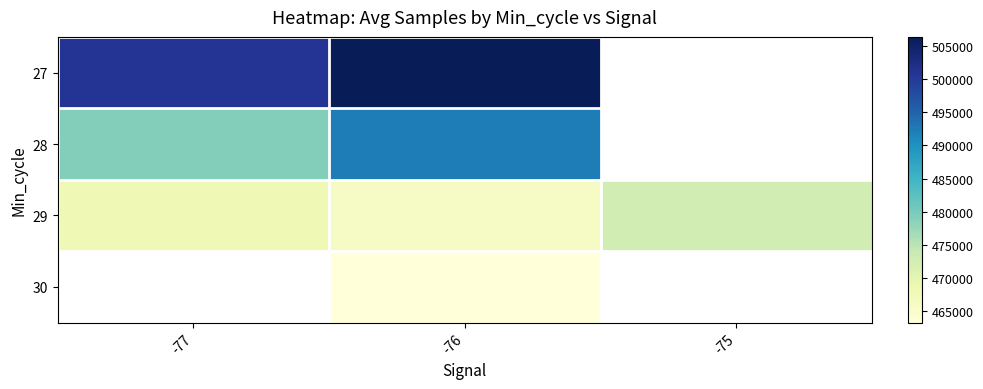

How many positive values does the 28 series have?

2